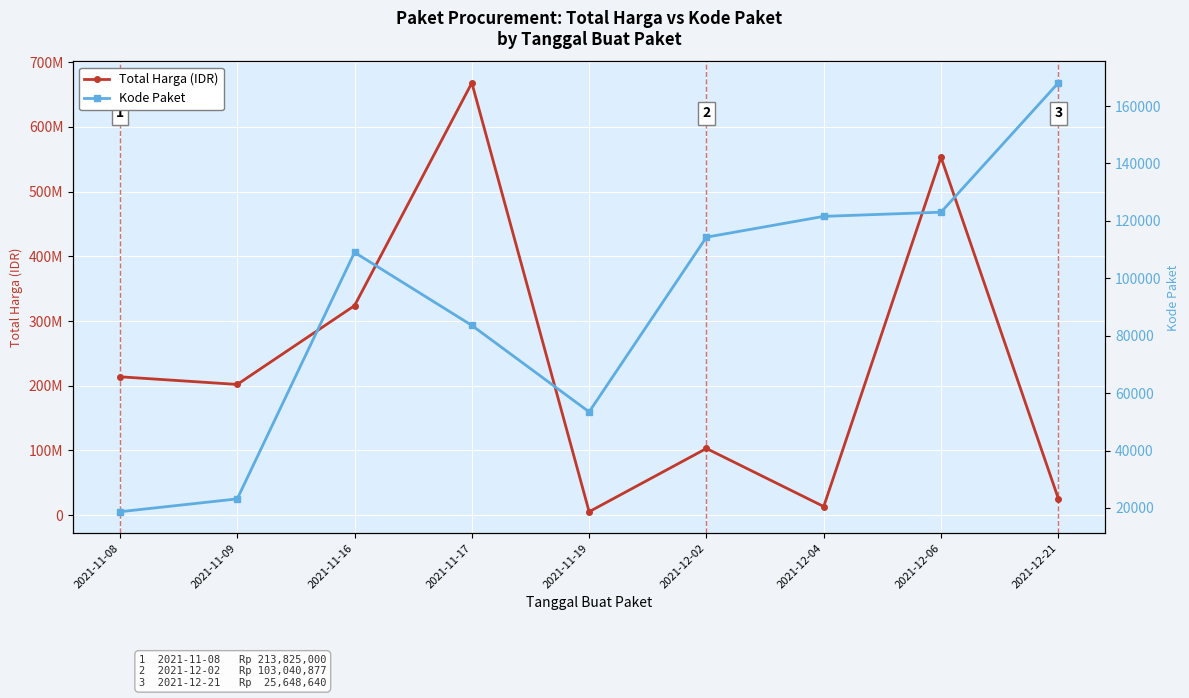

What is the greatest value displayed?

668025000